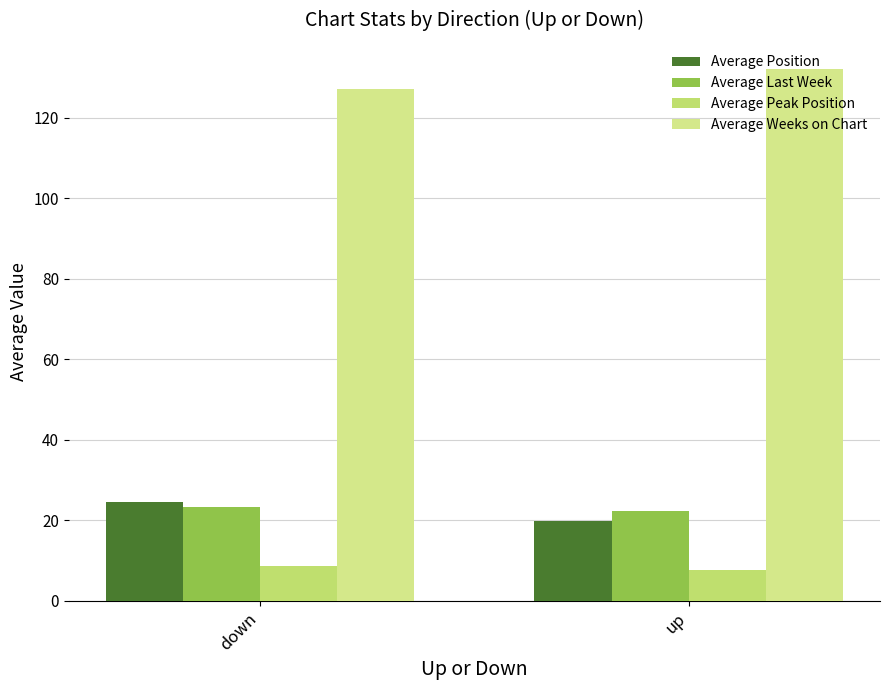

How many groups of bars are there?

2